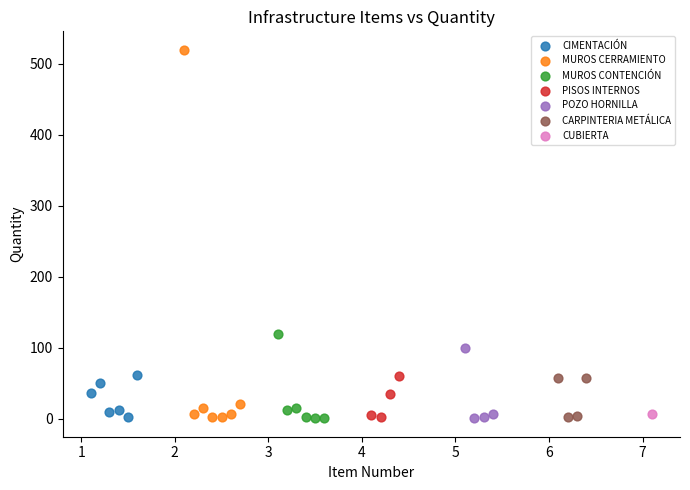

What are all the series names shown in the legend?

CIMENTACIÓN, MUROS CERRAMIENTO, MUROS CONTENCIÓN, PISOS INTERNOS, POZO HORNILLA, CARPINTERIA METÁLICA, CUBIERTA